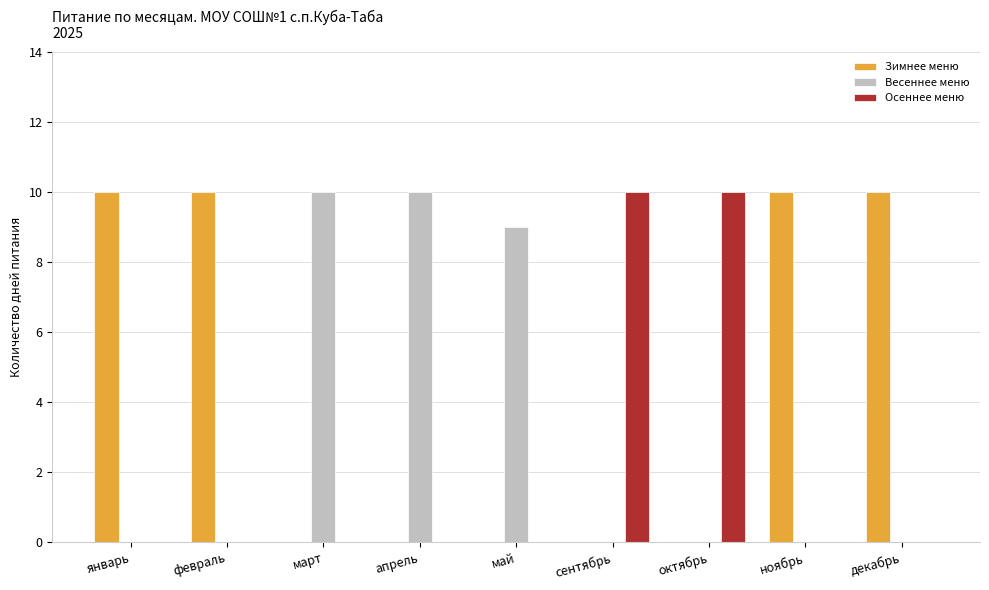

Count the number of categories in the chart.

9